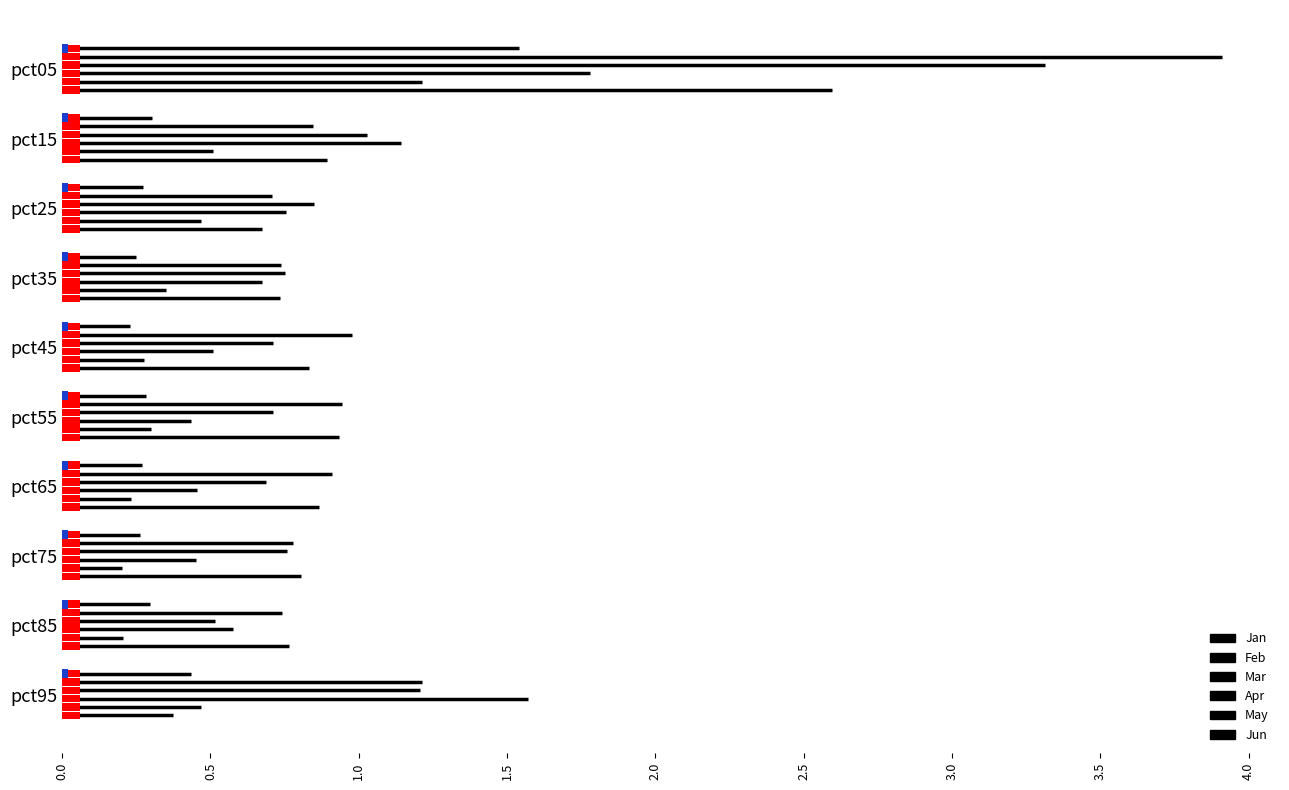

Which has a higher value, pct35 or pct45?

pct35